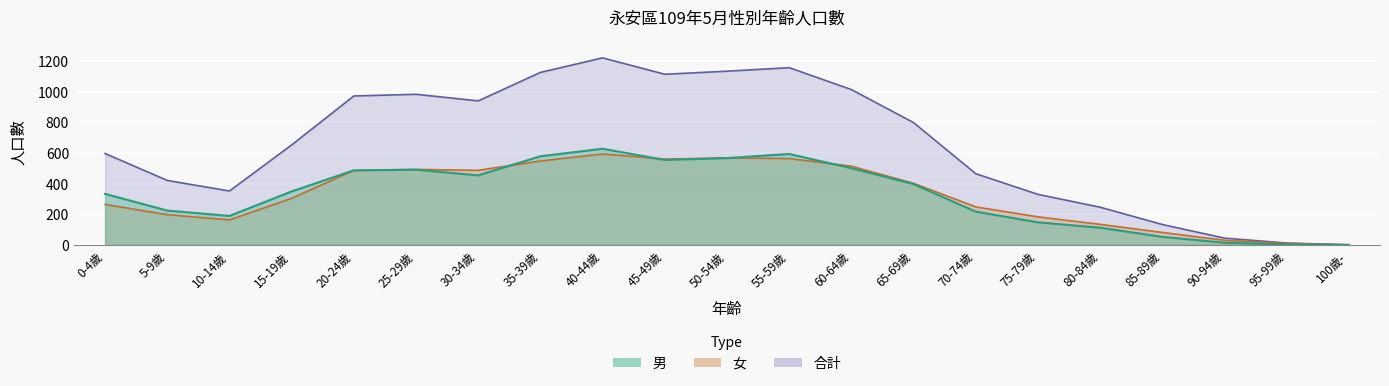

How many data points in 男 are less than 349?

10